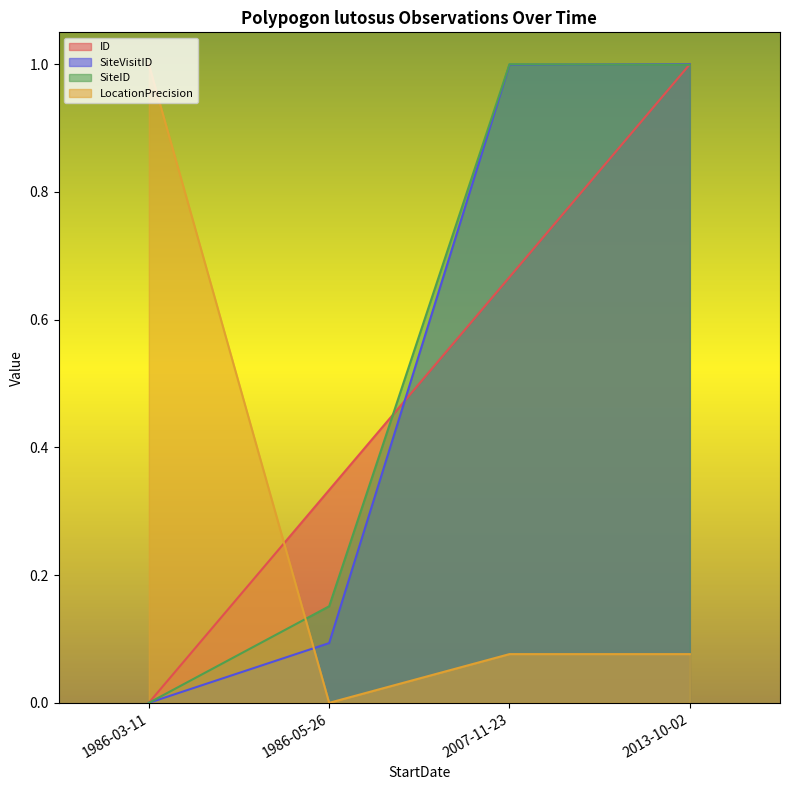

Reading left to right, extract all data points from this chart.

ID: 1986-03-11=0.0	1986-05-26=0.3	2007-11-23=0.7	2013-10-02=1.0
SiteVisitID: 1986-03-11=0.0	1986-05-26=0.1	2007-11-23=1.0	2013-10-02=1.0
SiteID: 1986-03-11=0.0	1986-05-26=0.2	2007-11-23=1.0	2013-10-02=1.0
LocationPrecision: 1986-03-11=1.0	1986-05-26=0.0	2007-11-23=0.1	2013-10-02=0.1